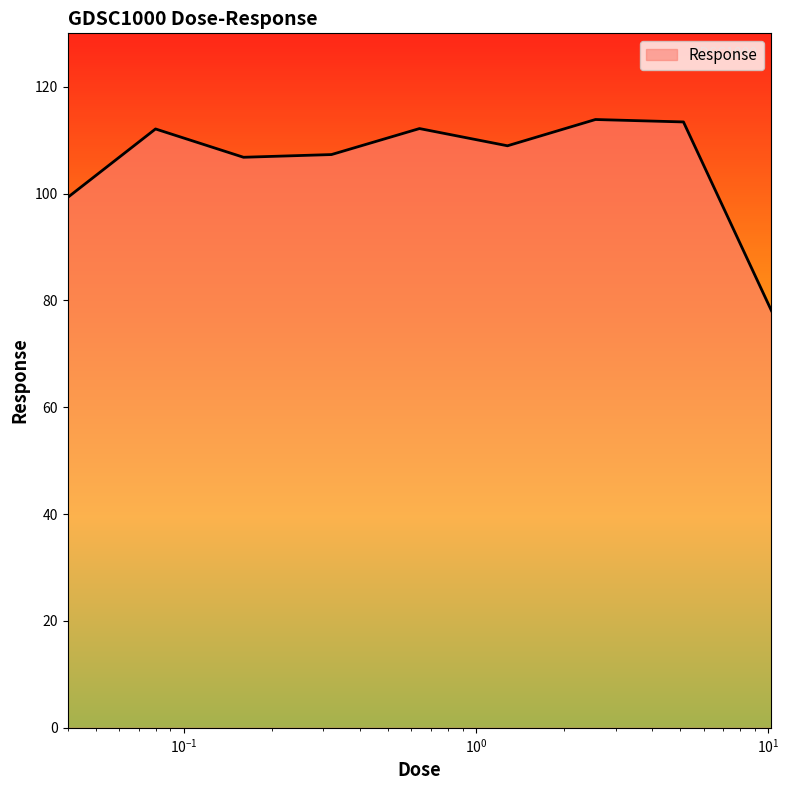

What is the greatest value displayed?

113.9